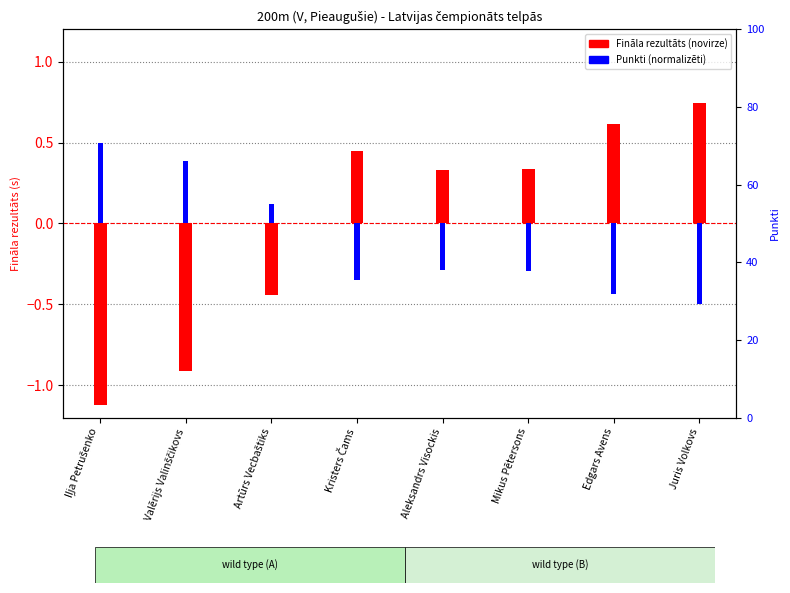

Count the number of data series in this chart.

2